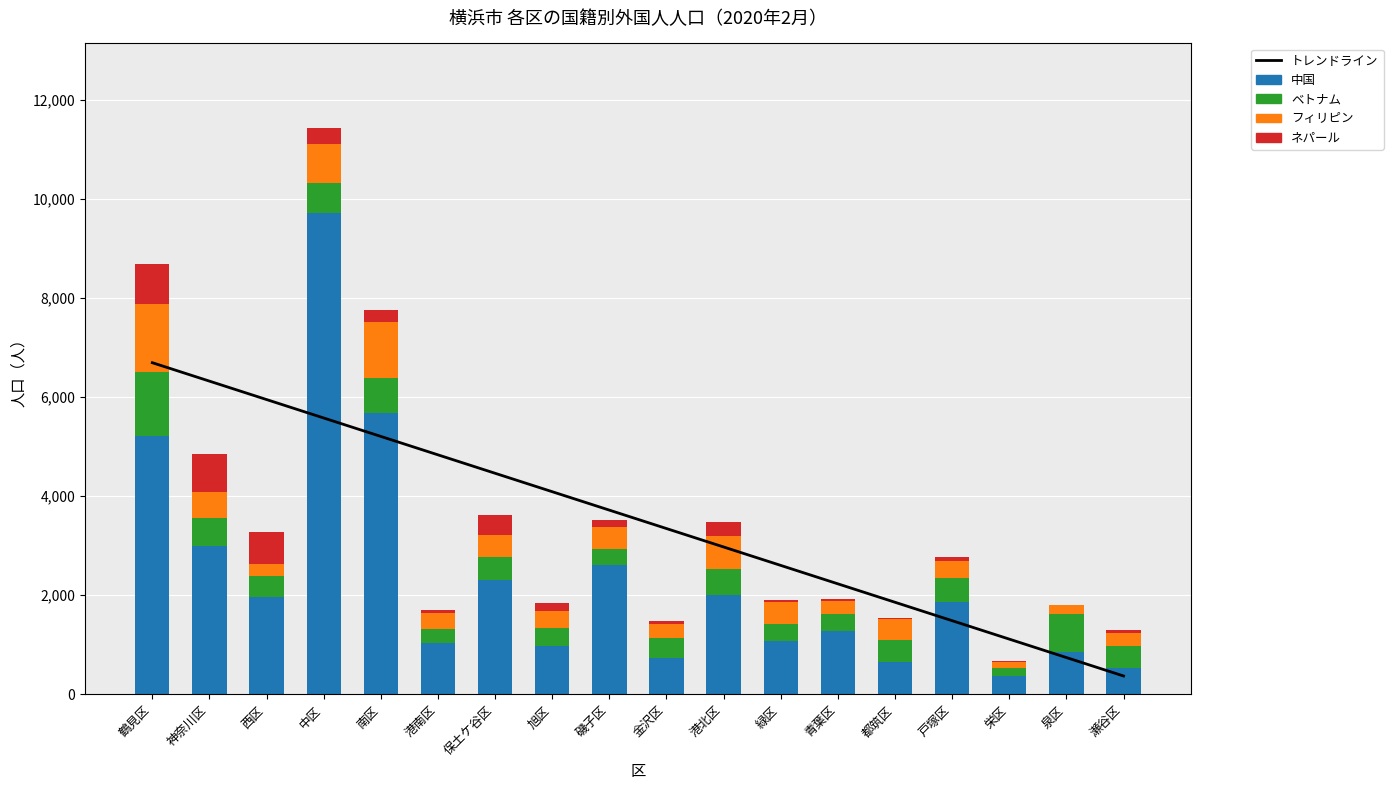

List the series in order of their peak value, lowest first.

ネパール, ベトナム, フィリピン, トレンドライン, 中国